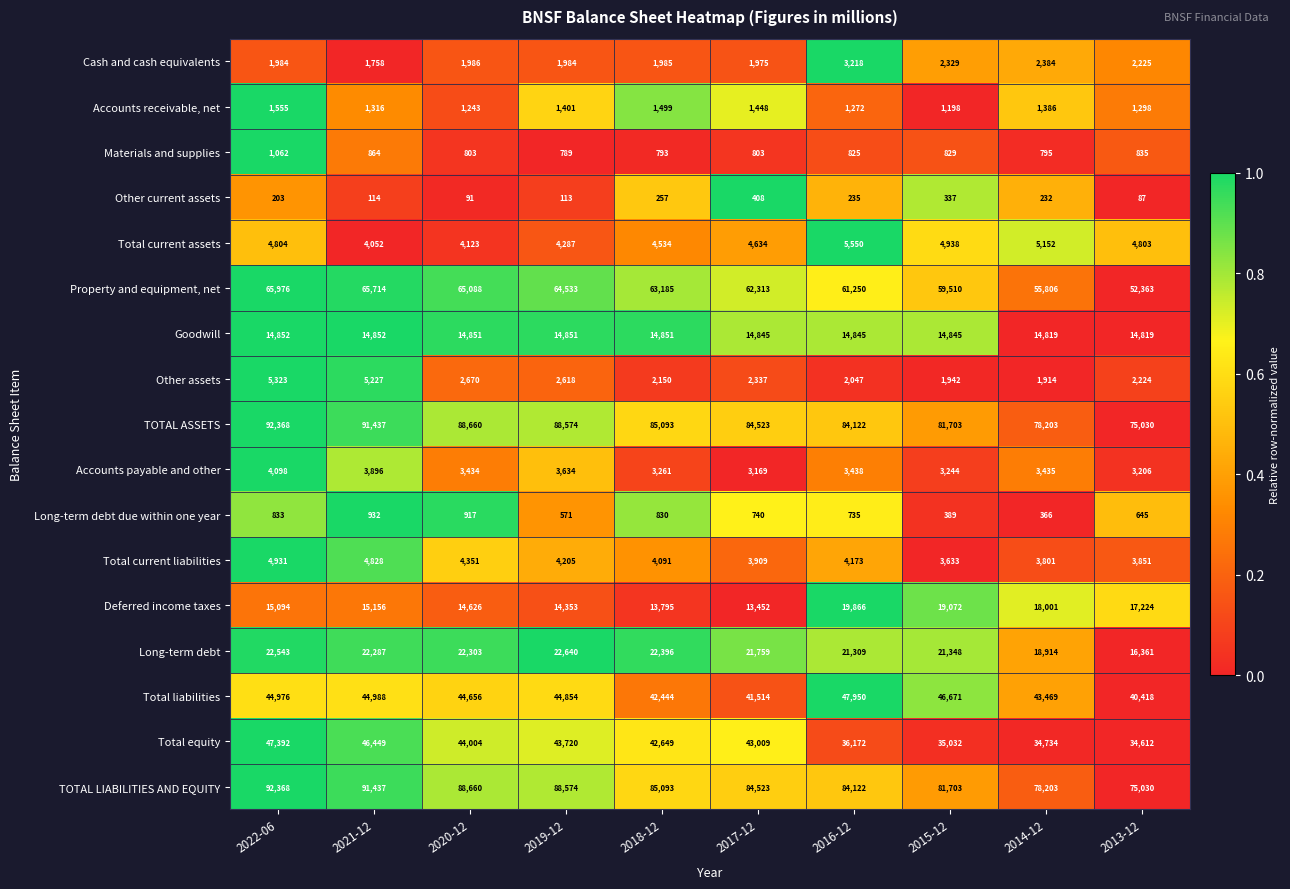

What is the spread (max minus min) of values at 2018-12?

84836